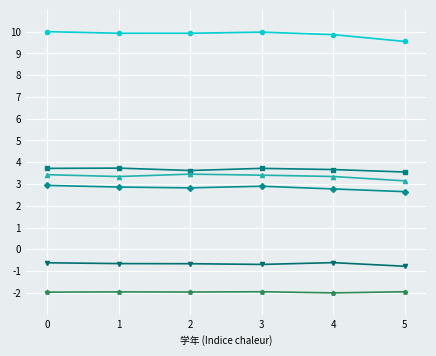

Is this an area chart (filled region under the line)?

No